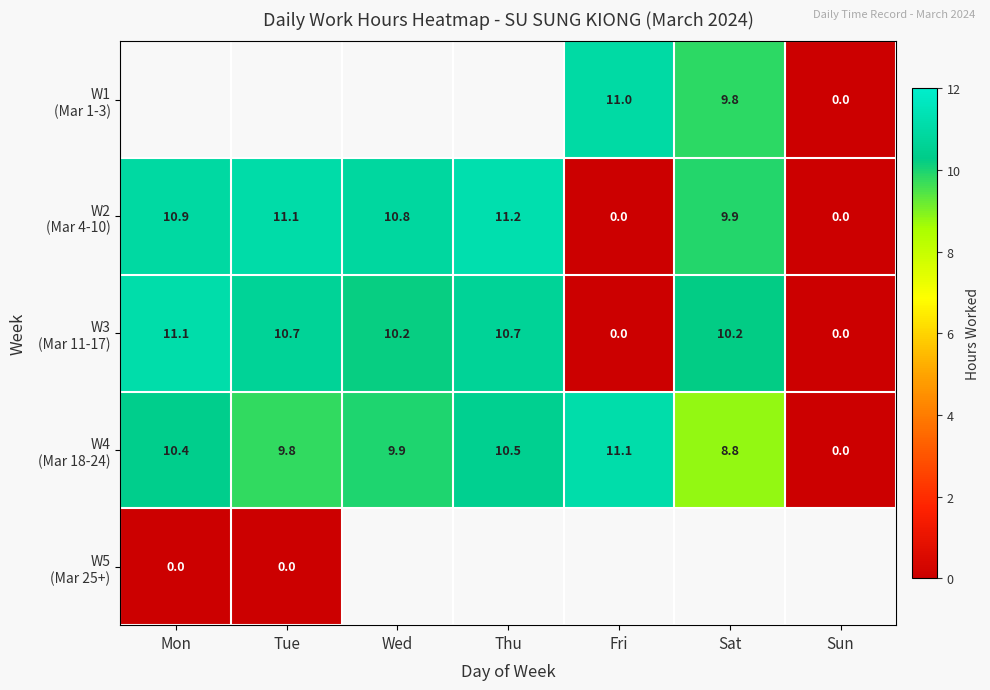

True or false: W2 (Mar 4-10) has a value of -5.1 at Fri.

False